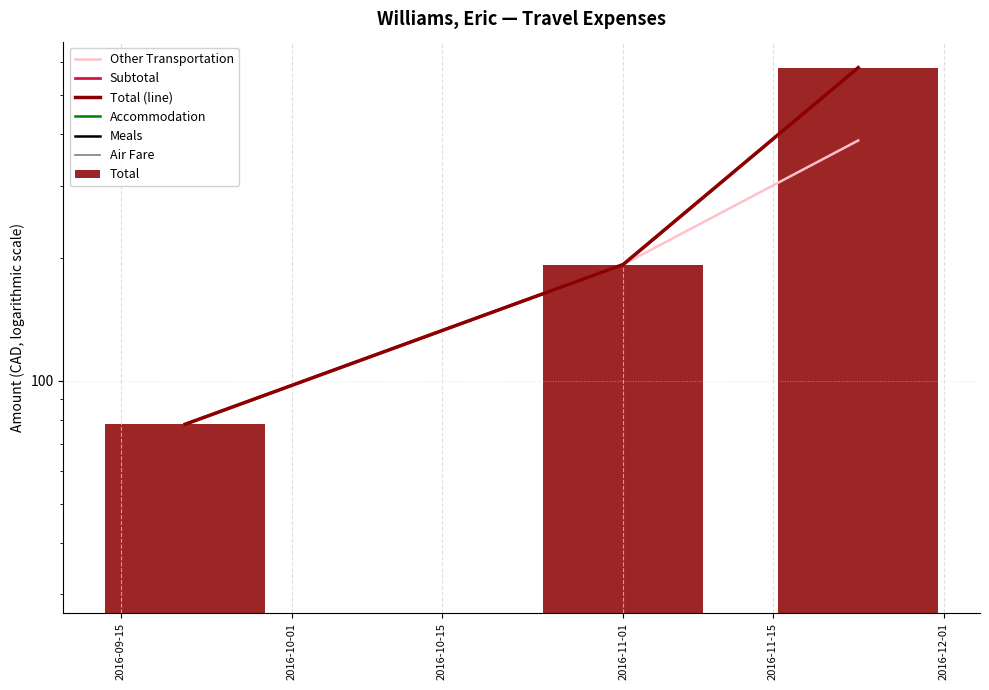

What is the minimum value for Subtotal?

78.2